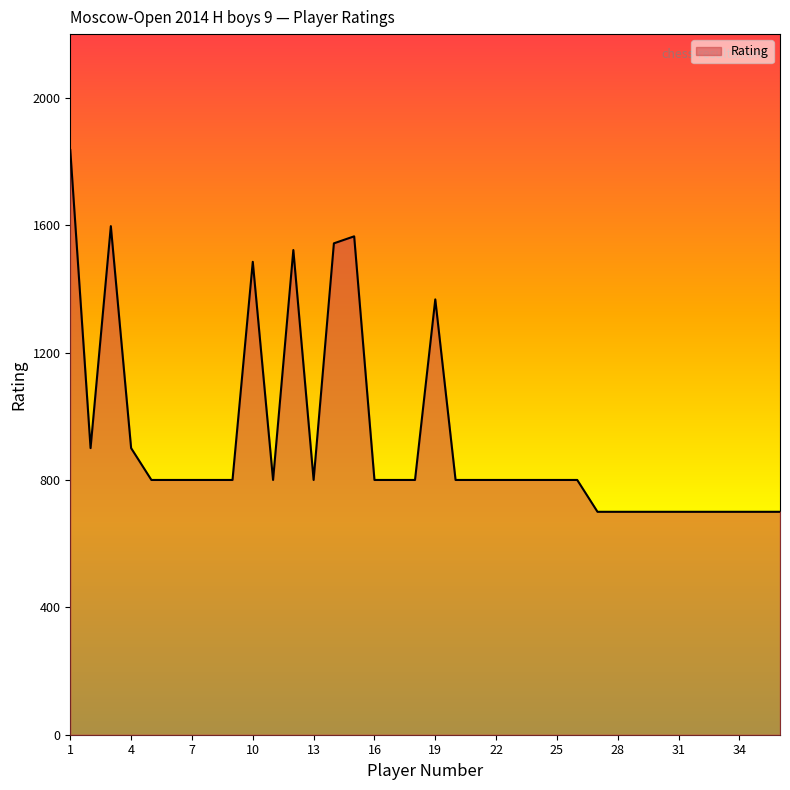

What is the maximum value shown in the chart?

1836